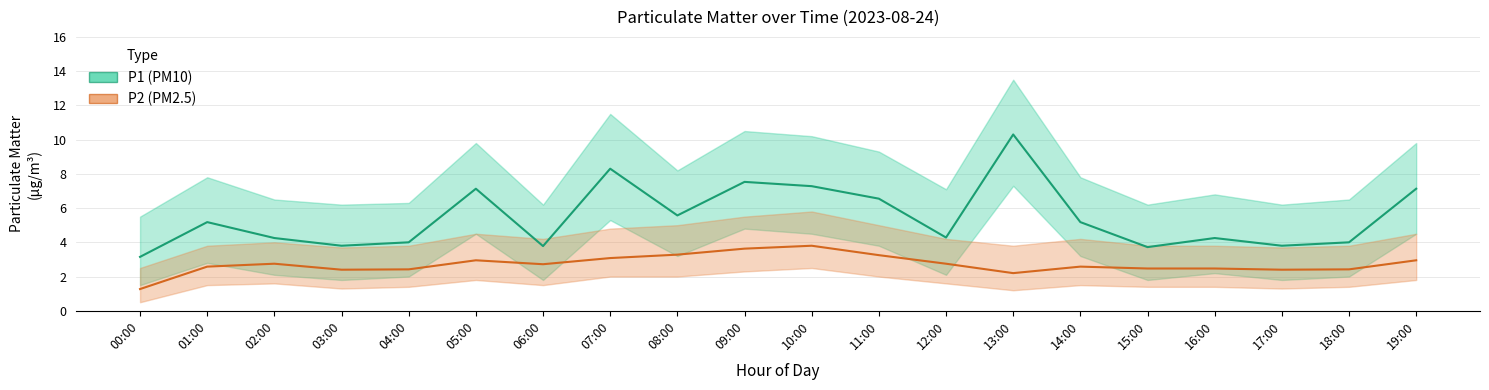

What is the sum of all P1 (PM10) values?

109.2